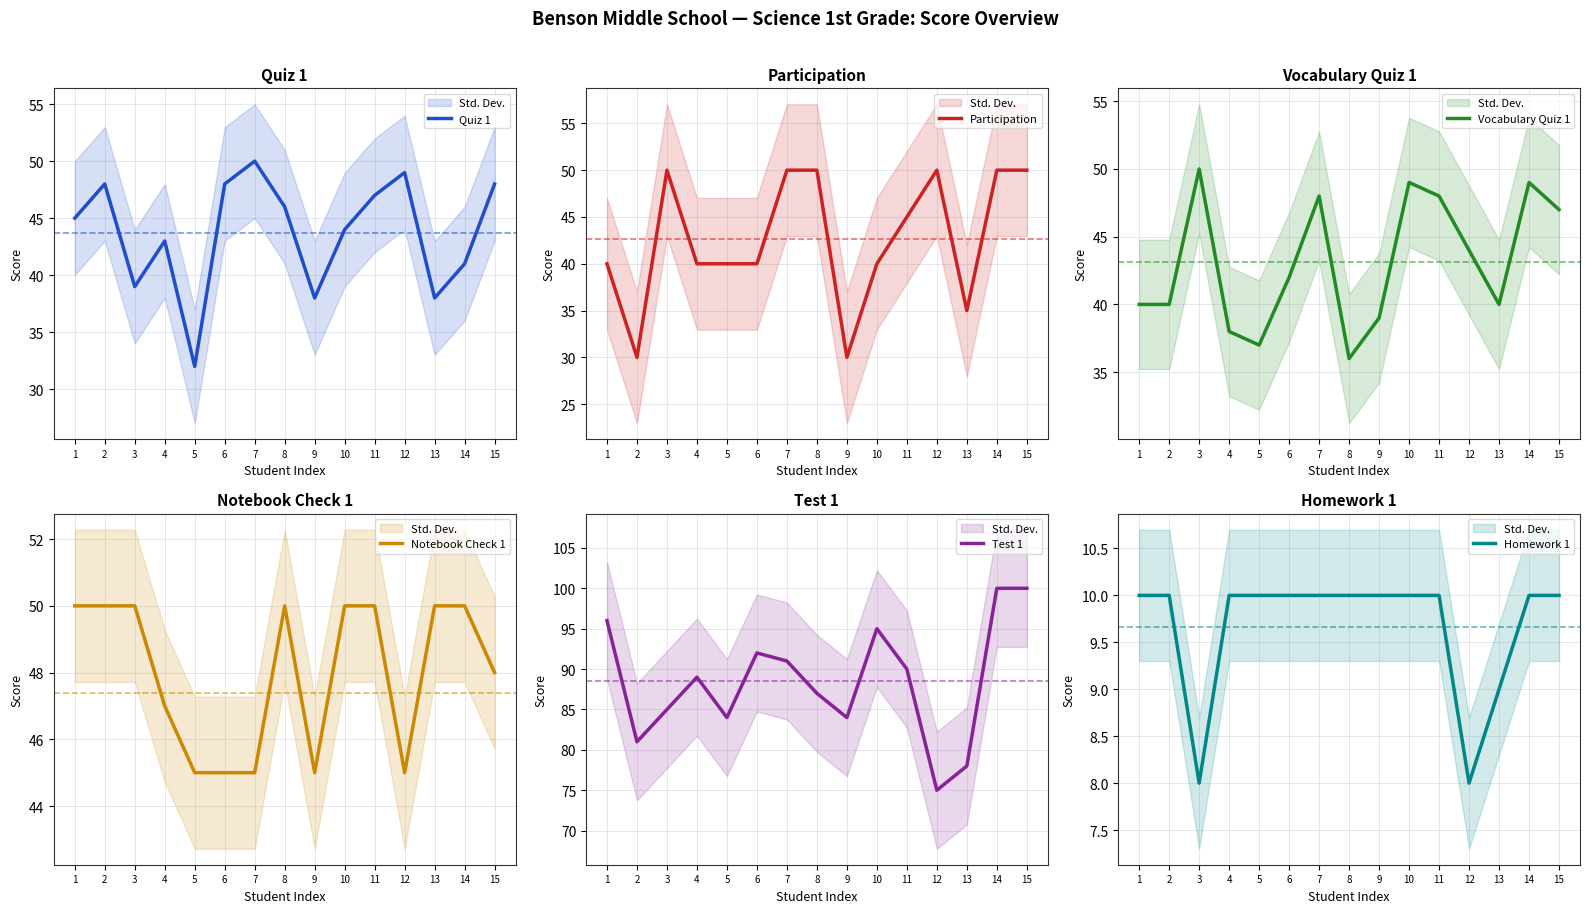

Where is the first local minimum for Vocabulary Quiz 1?

5